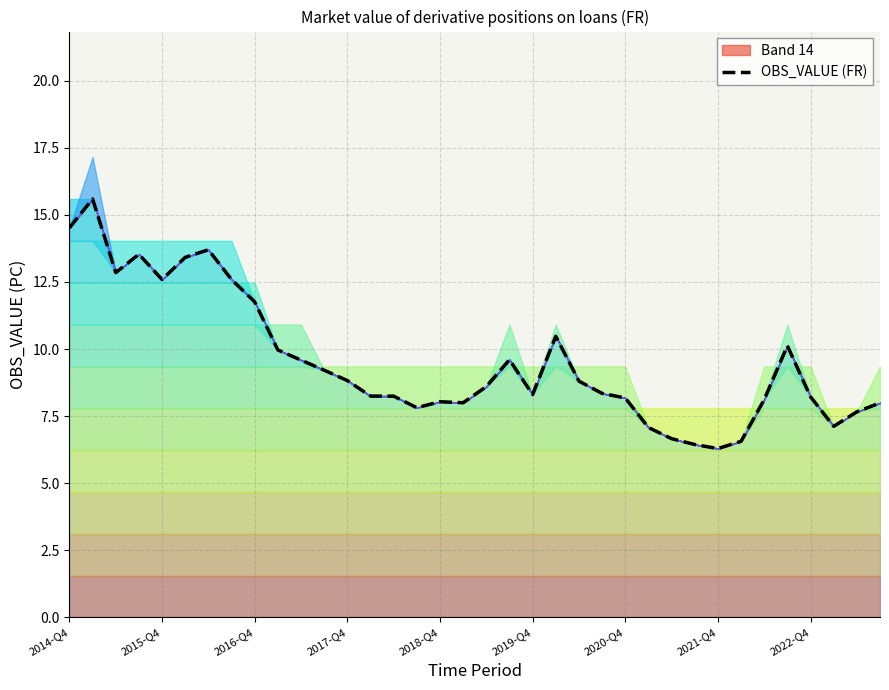

What is the change in value from 9 to 21?

+0.5